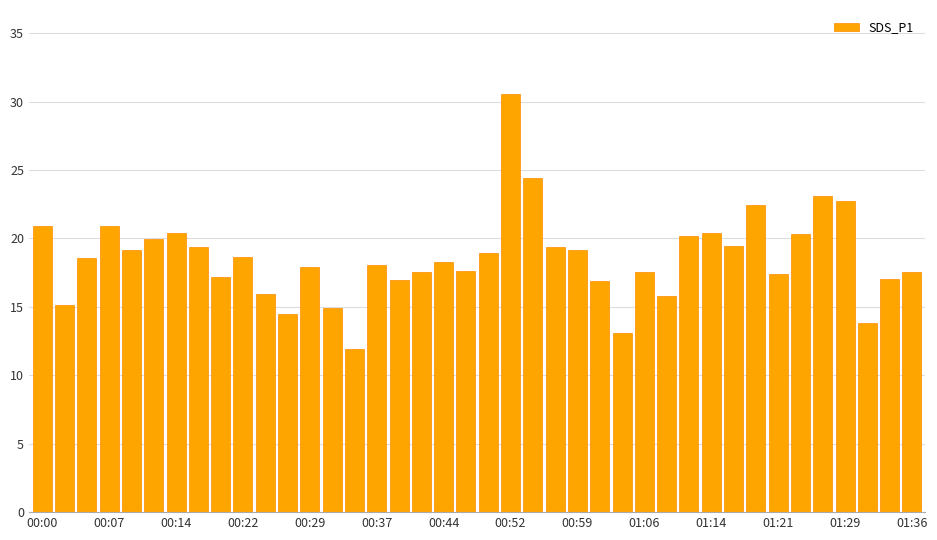

What is the average value?

18.6